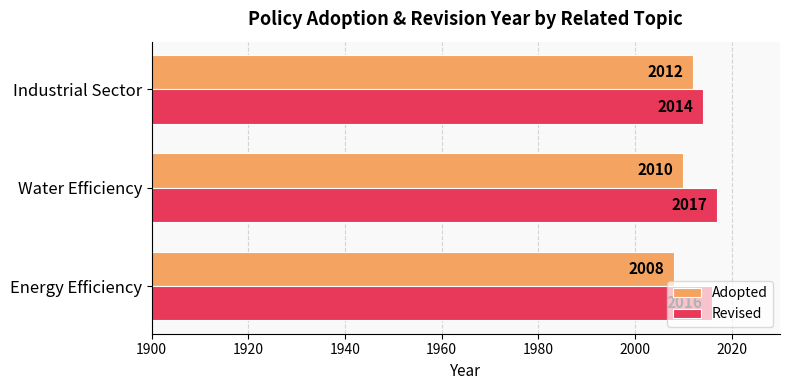

Which series has the largest range (max minus min)?

Adopted